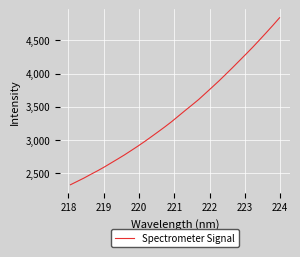

True or false: there are more than 0 points higher than both neighbors.

False